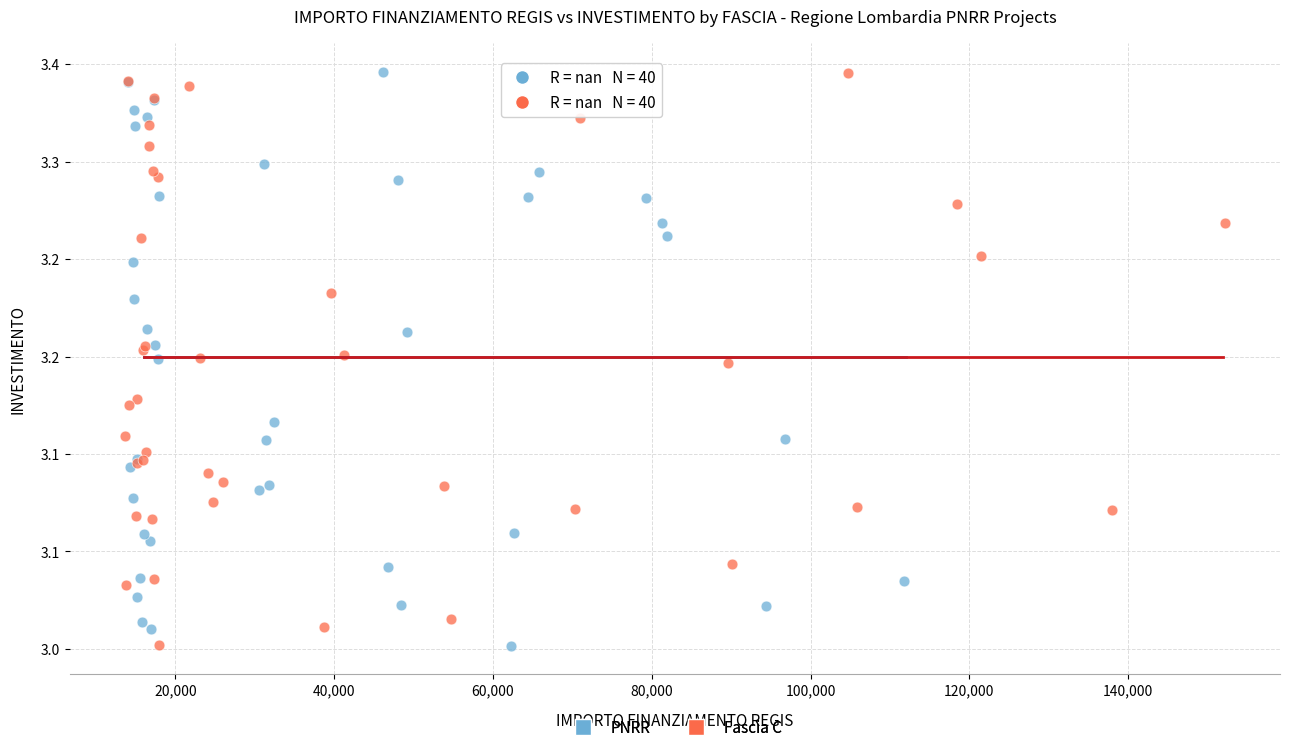

What are all the series names shown in the legend?

PNRR, Fascia C